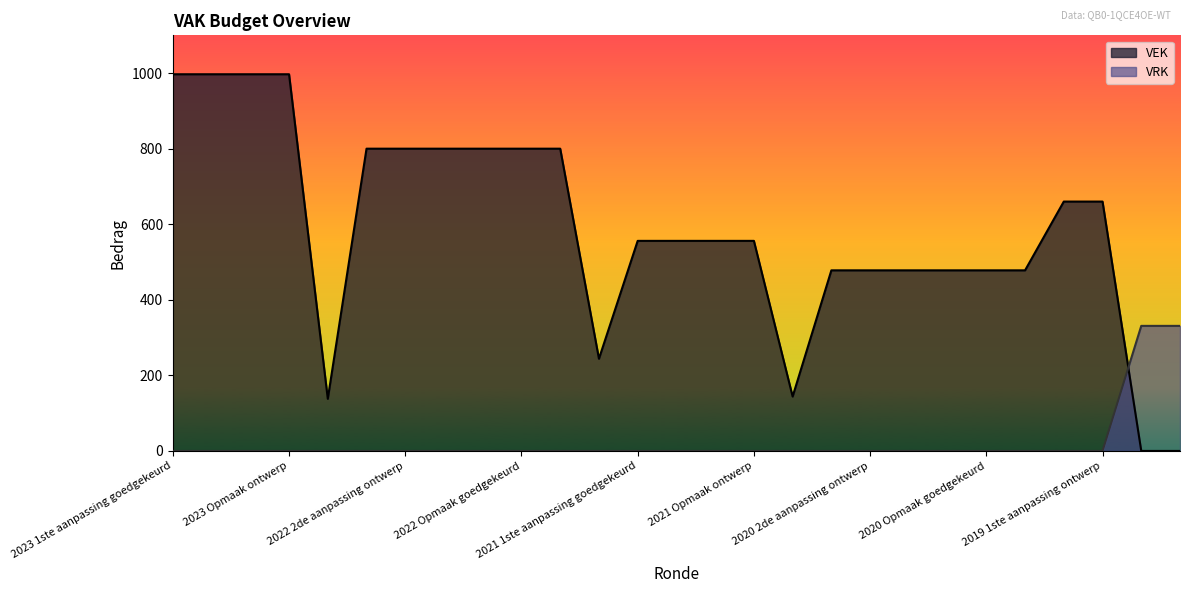

What position from the right is 2023 1ste aanpassing ontwerp?

26